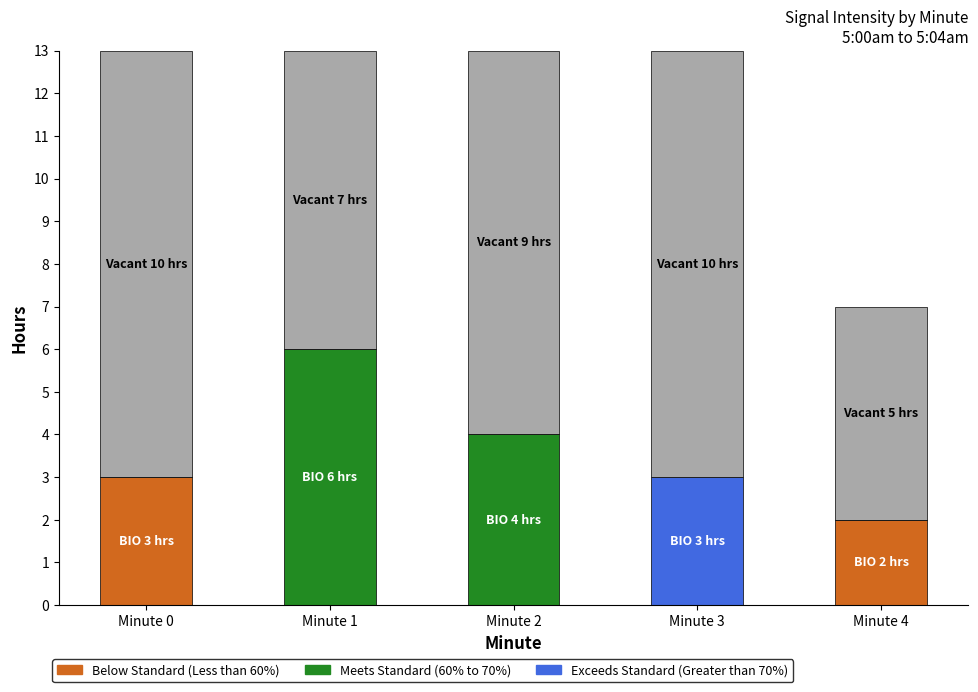

Does the chart contain stacked bars?

Yes